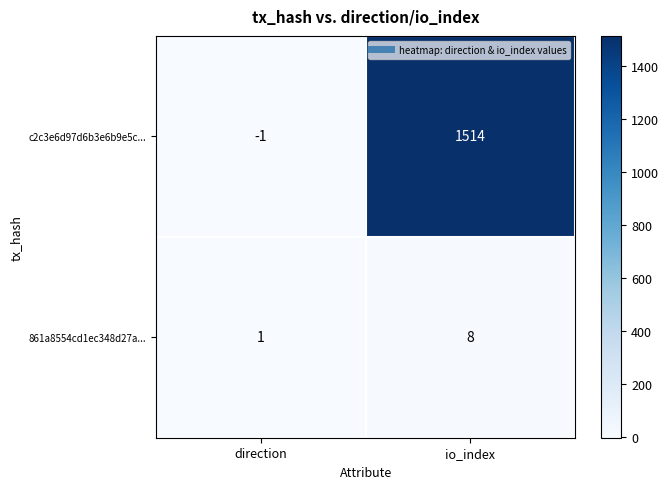

The 861a8554cd1ec348d27a... series shows 8 at io_index. True or false?

True